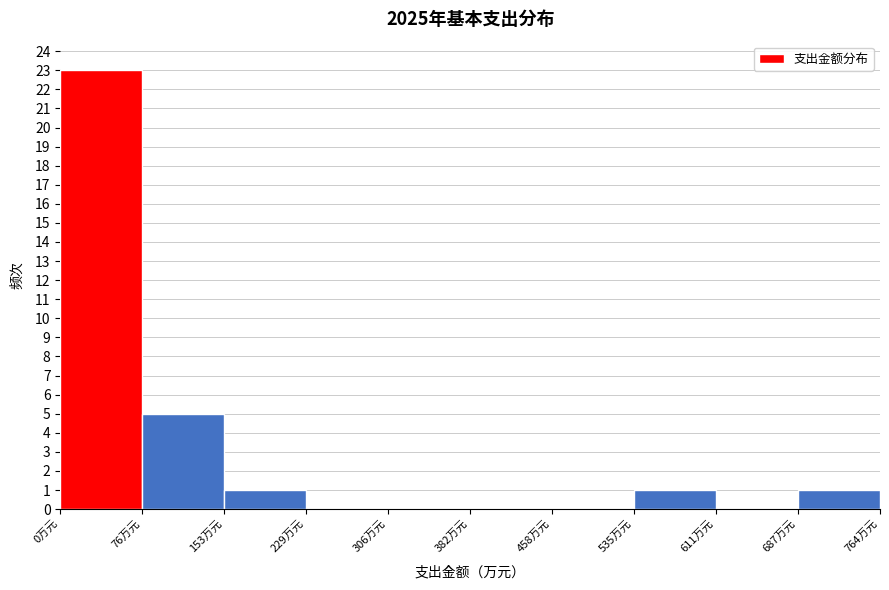

What is the height of the bar covering 0 to 80 on the x-axis? Neither the bar edges nor the heights are printed on the chart, so give them approximately, as read against the axes.

23